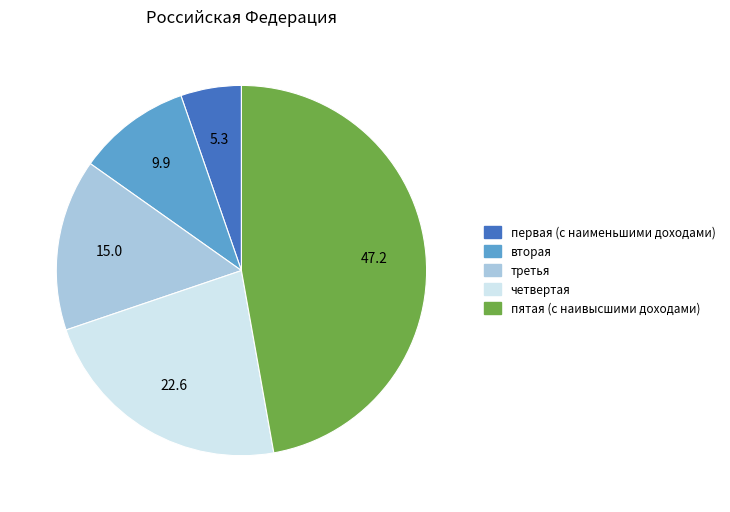

Is the sum of третья and первая (с наименьшими доходами) greater than half?

No